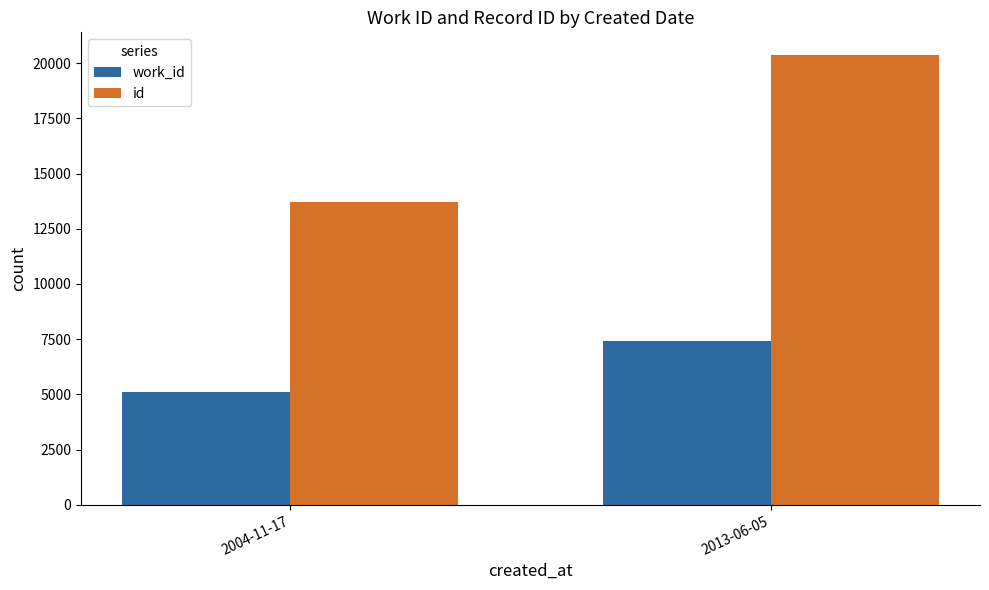

At how many categories does at least one series exceed 12032?

2